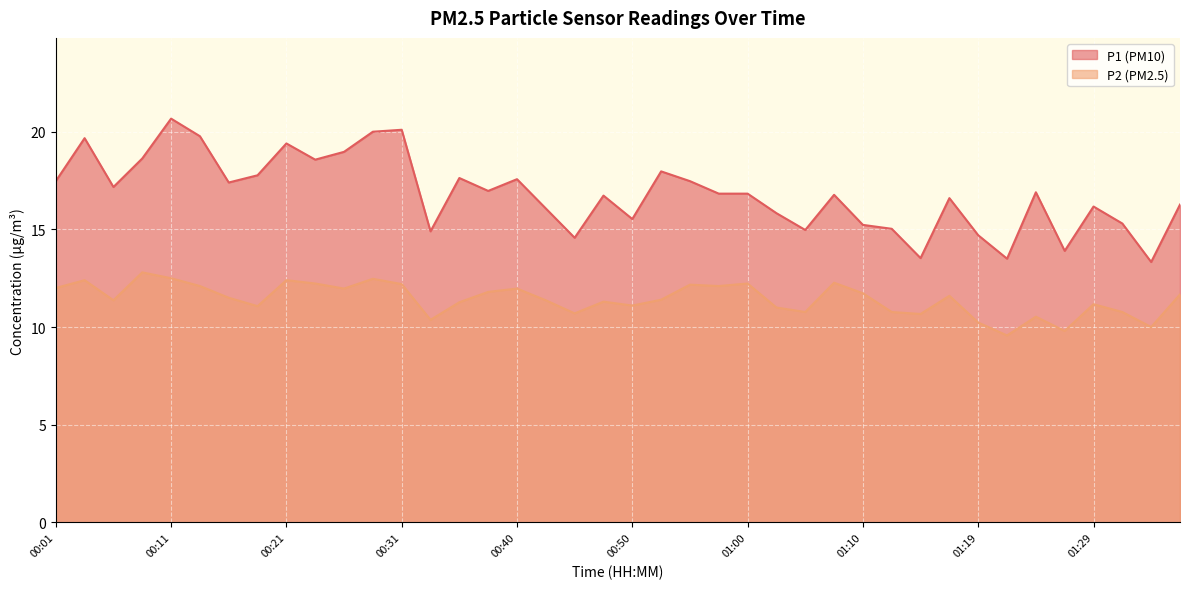

List the series in order of their peak value, lowest first.

P2 (PM2.5), P1 (PM10)